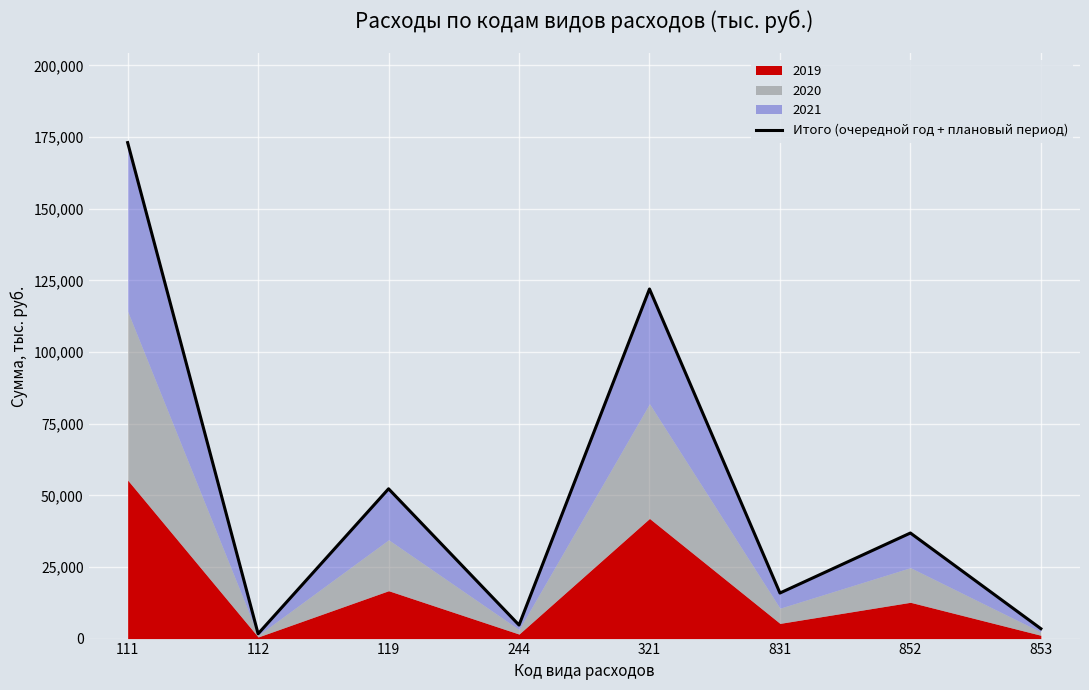

How many values are below 36838?

4